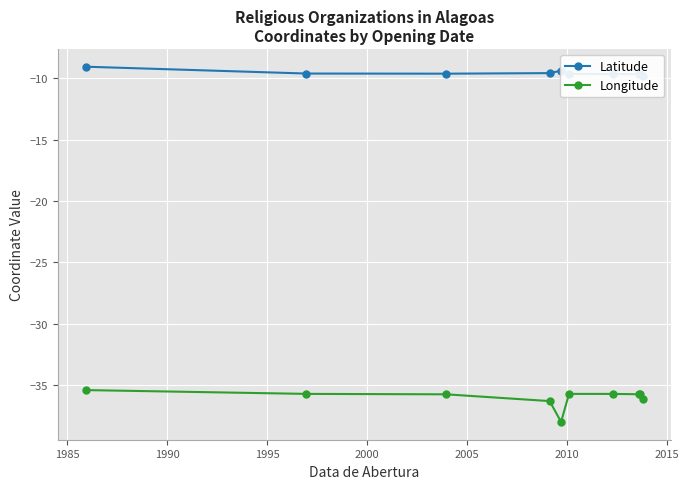

What is the value of the Longitude point at the 5th from the left?

-38.0